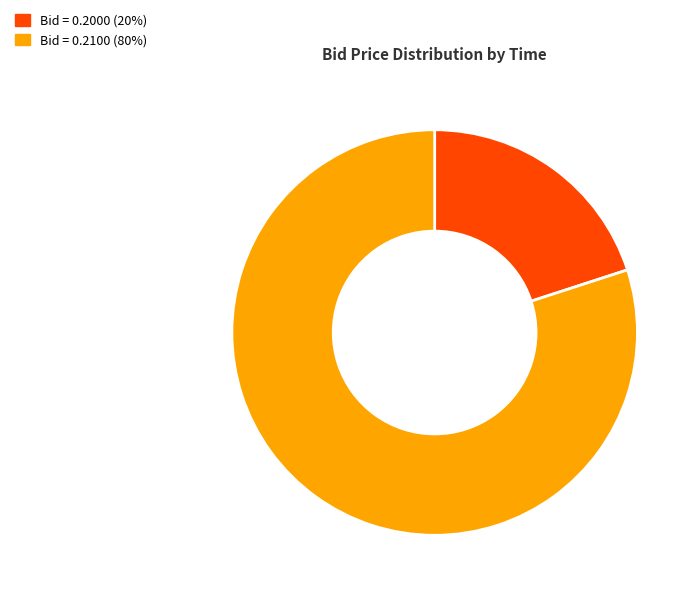

Is there any slice that represents more than half of the pie?

Yes